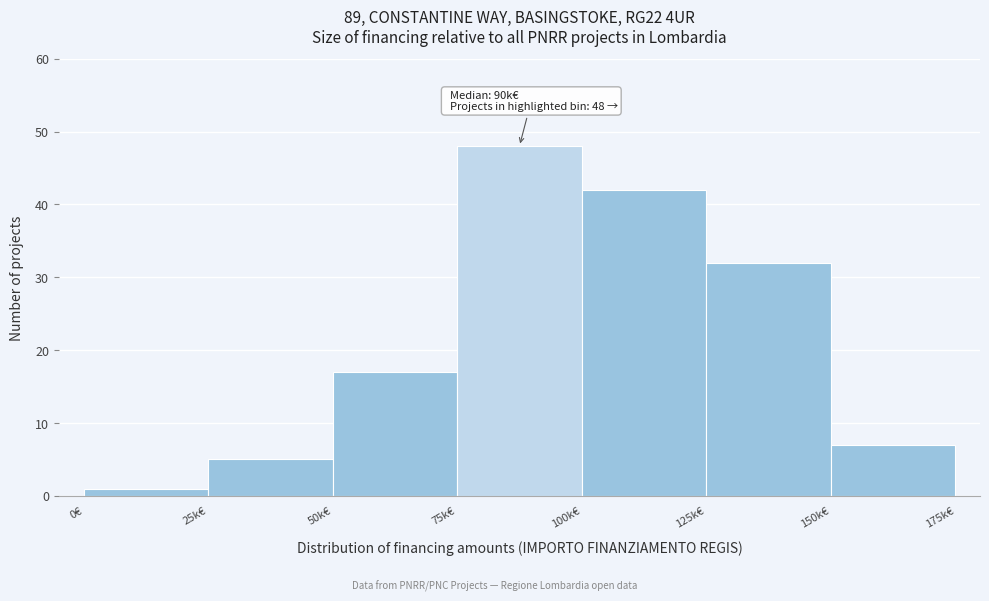

Reading left to right, transcribe all the data shown in this chart.

1	5	17	48	42	32	7